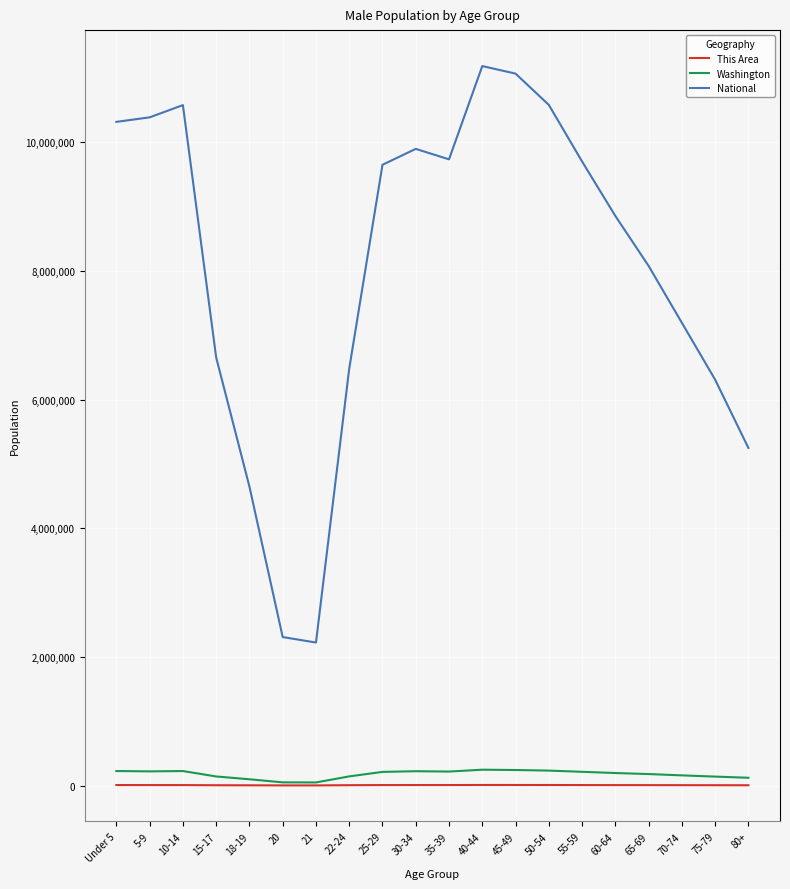

True or false: Washington has more than 2 points higher than both neighbors.

True